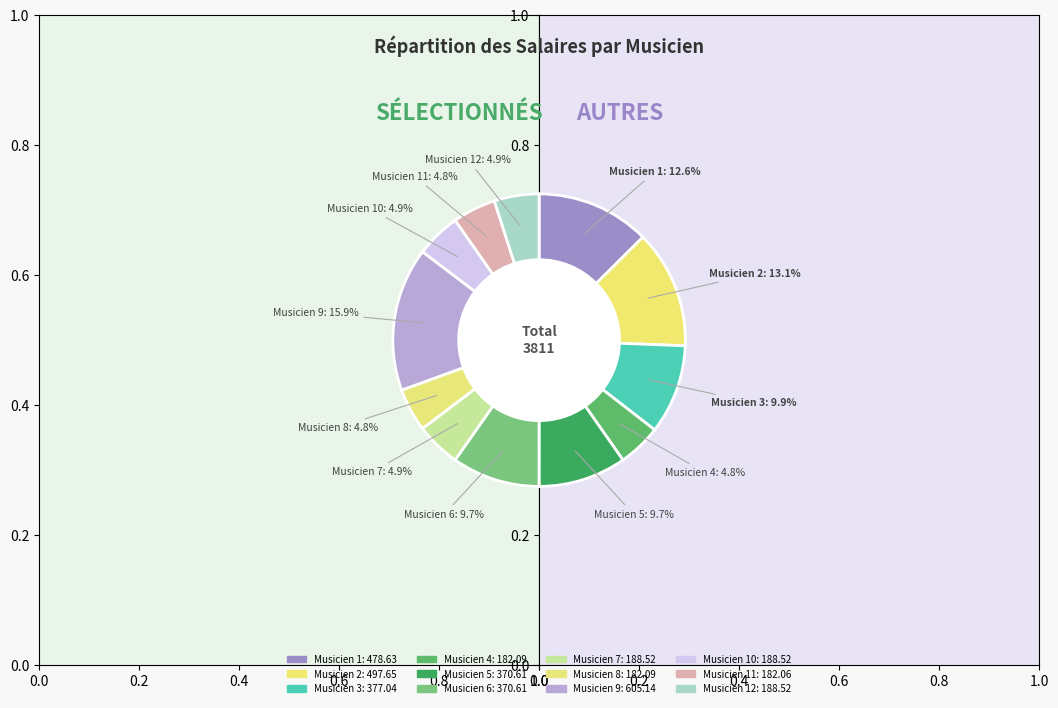

How many slices are in this pie chart?

12